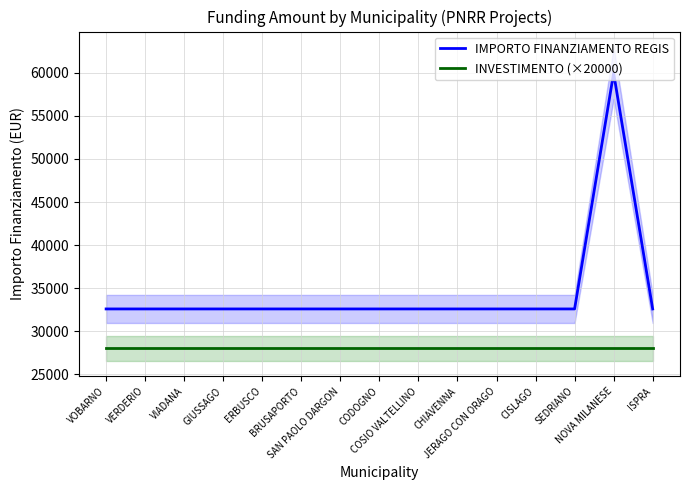

What position from the right is JERAGO CON ORAGO?

5